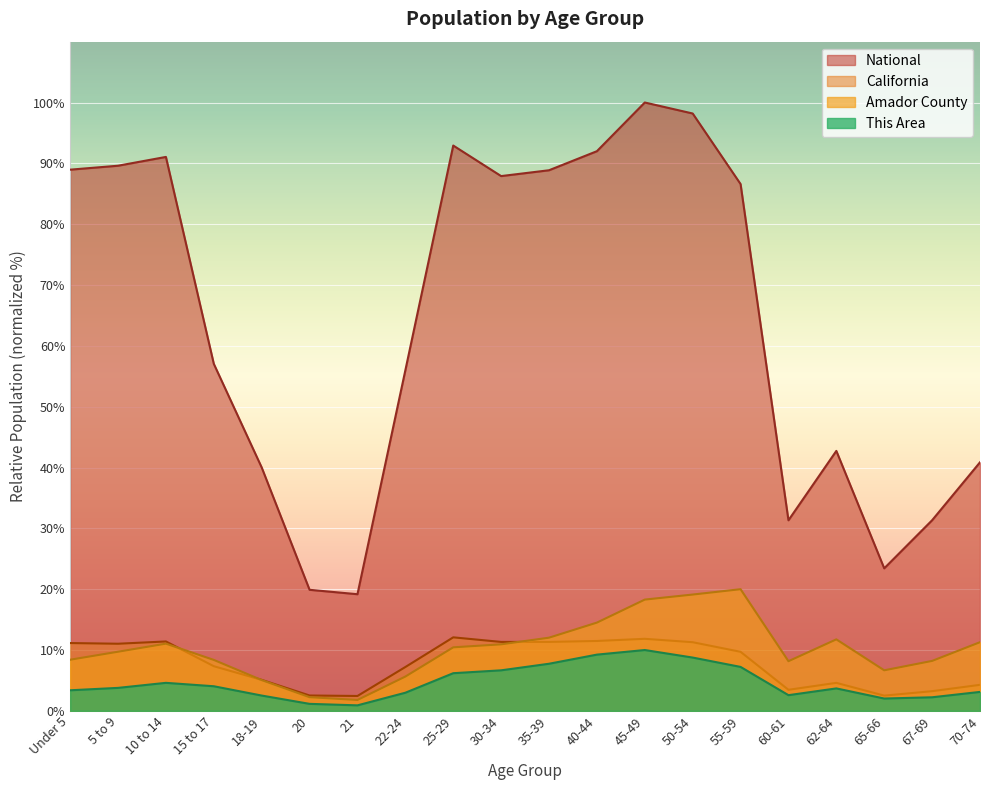

What is the label of the 19th point from the left?

67-69